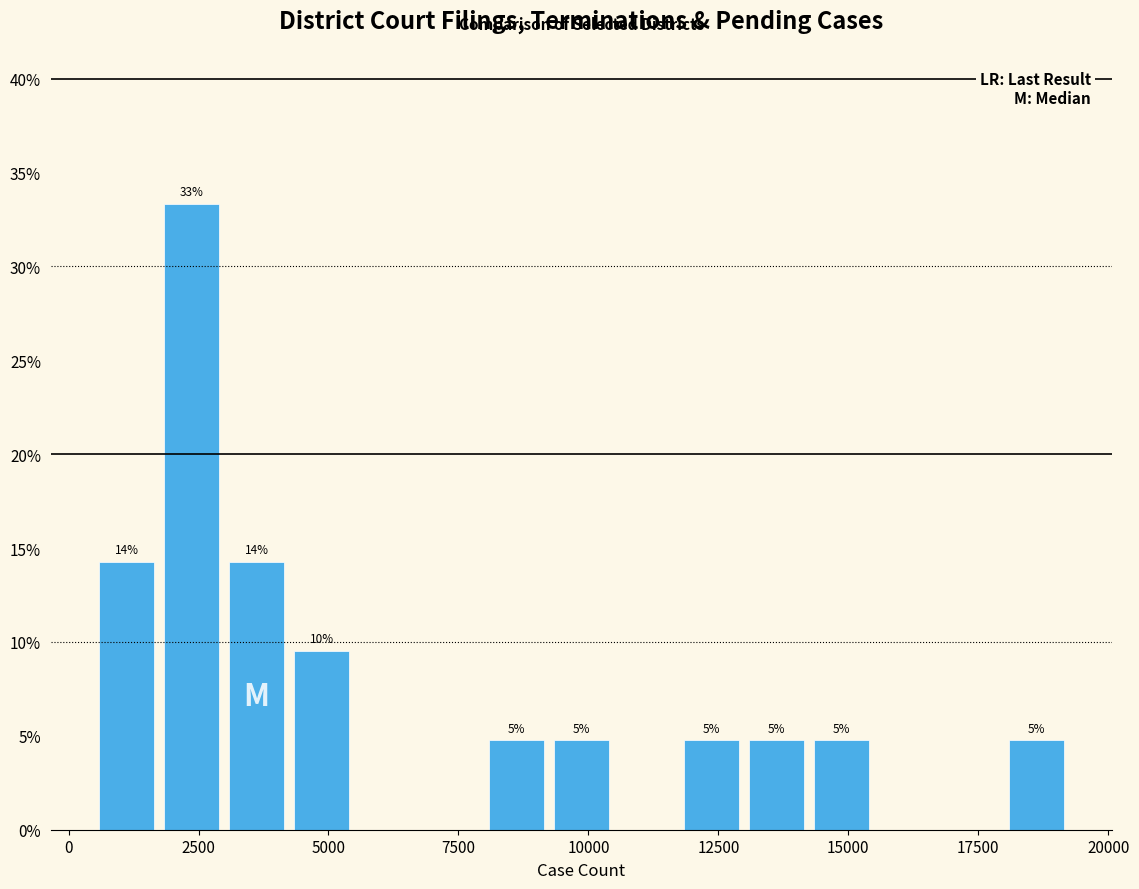

Around what value on the x-axis is the tallest bar? Give the approximate position of its centre, as read against the axis.

2500